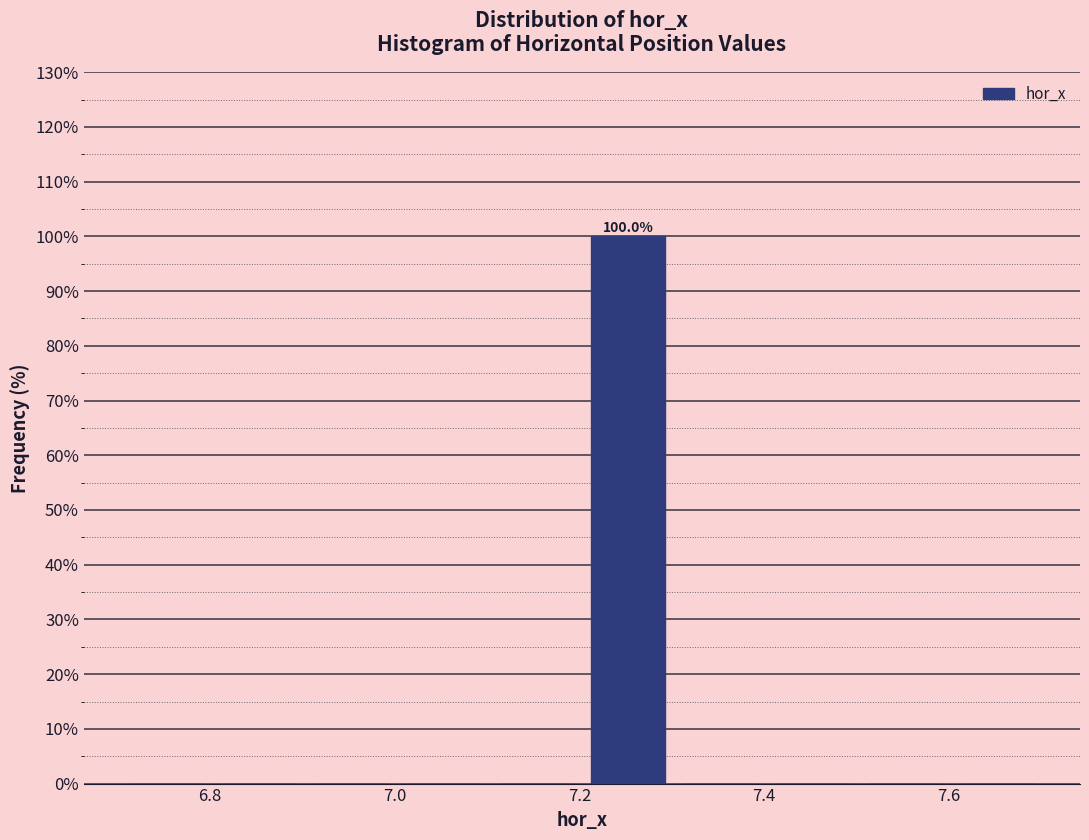

Which range on the x-axis has the tallest bar?

7.2 to 7.3